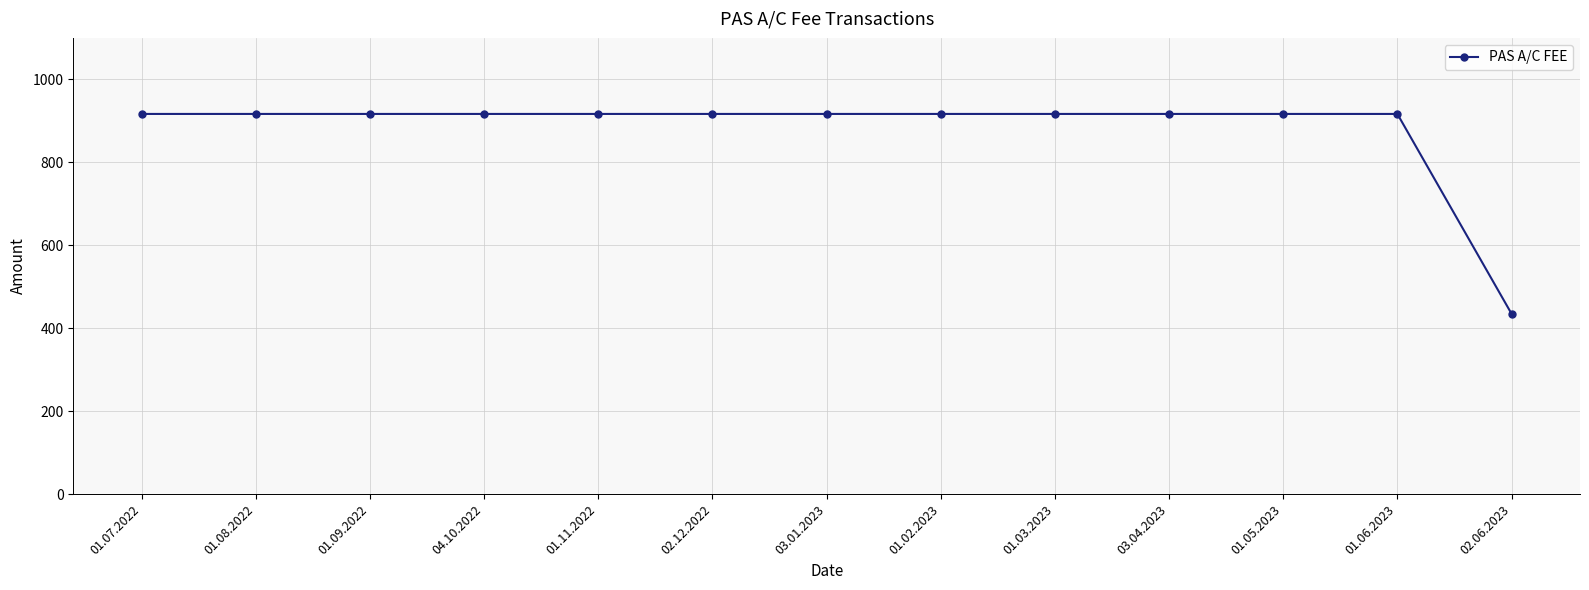

What is the minimum value shown in the chart?

435.0